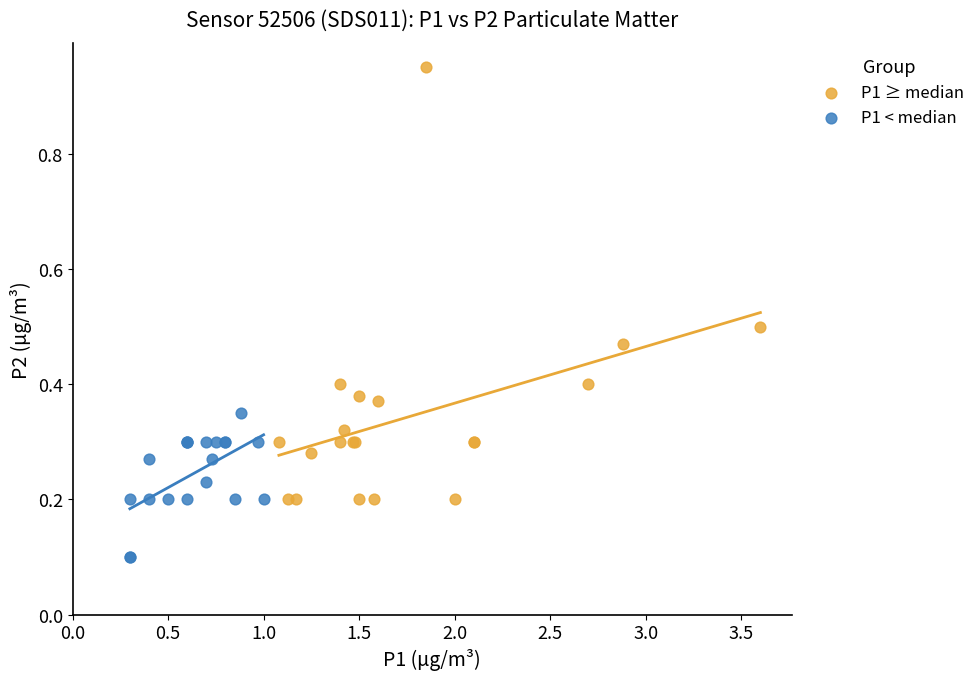

Which series has the widest spread of Y values?

P1 ≥ median